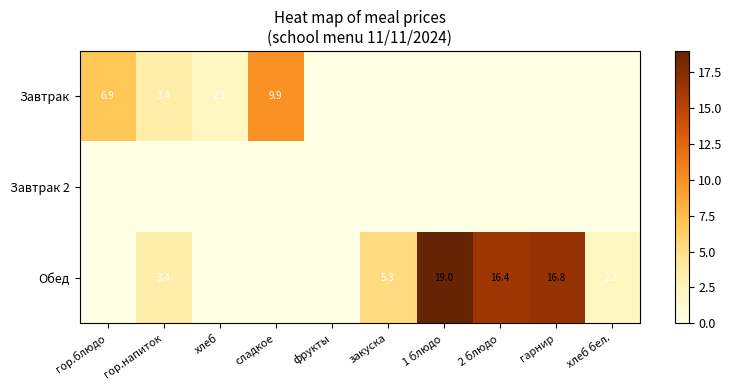

What is the total value across all series at 2 блюдо?

16.4